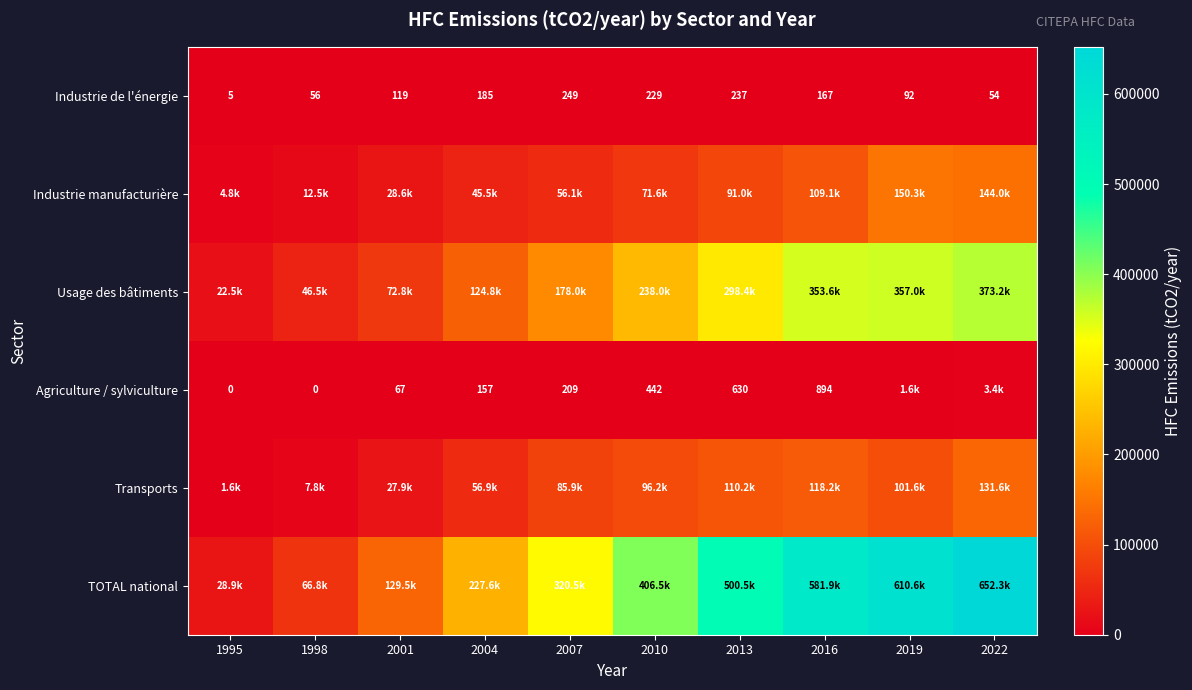

What is the maximum value for Industrie de l'énergie?

249.4